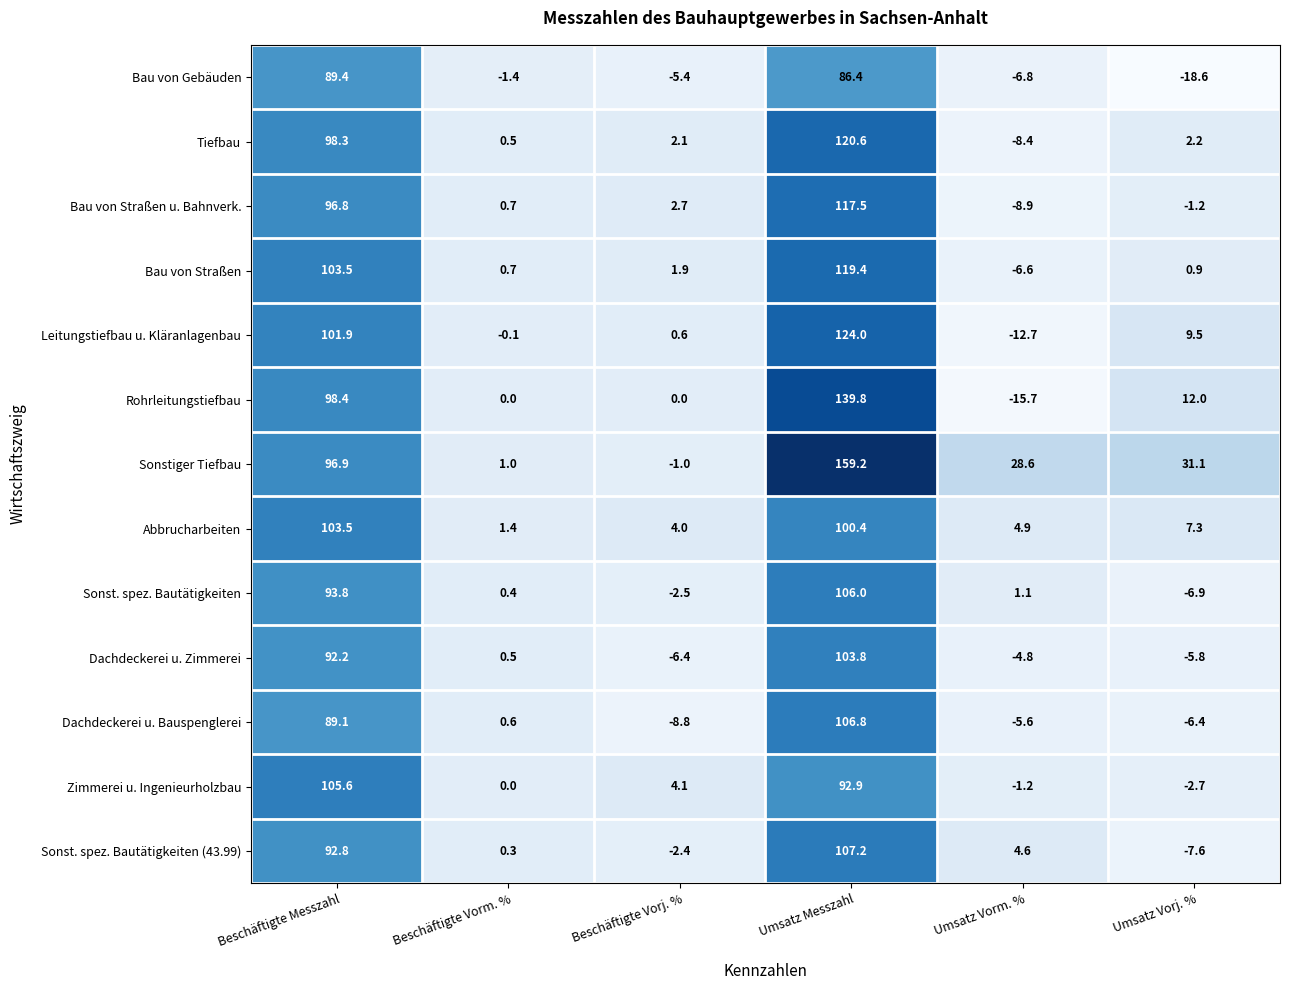

What is the total value across all series at Beschäftigte Messzahl?

1262.2